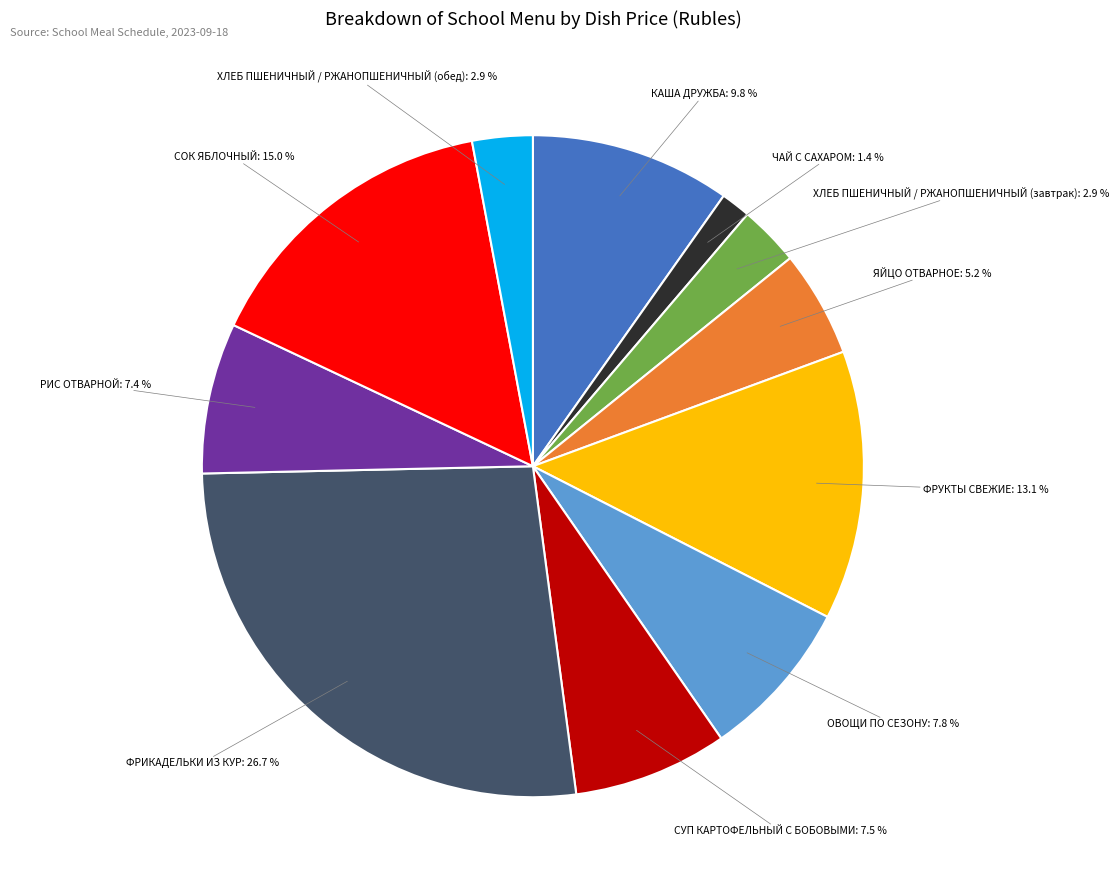

How many slices are in this pie chart?

11